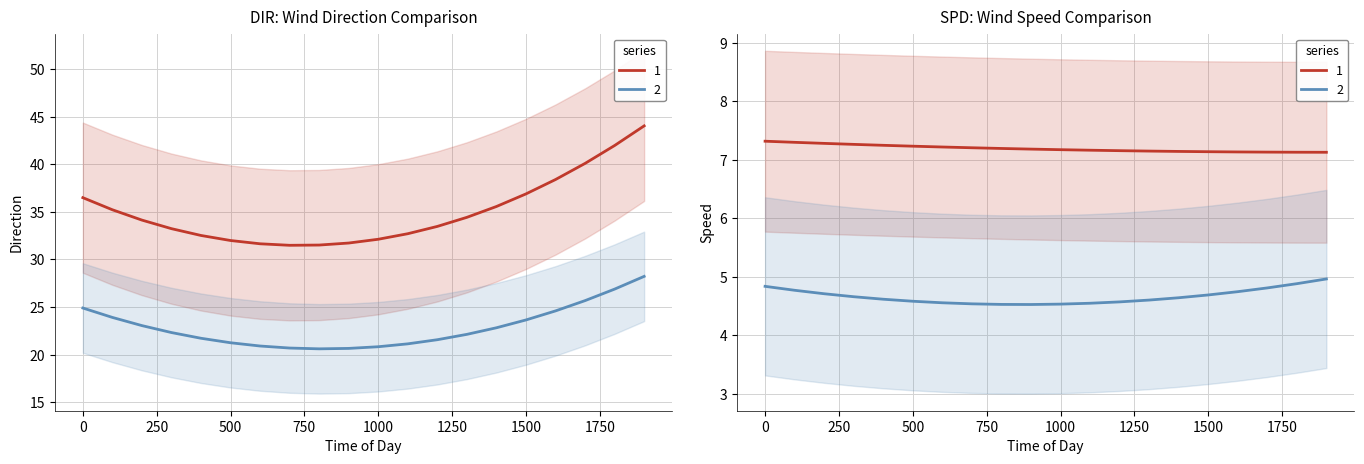

Count the number of data series in this chart.

4